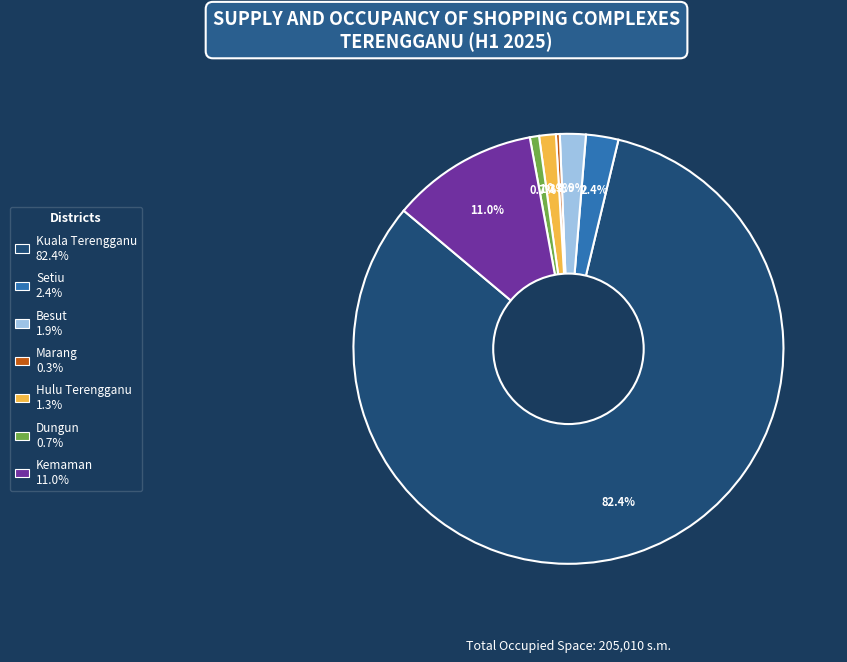

Do Dungun and Marang together represent more than half of the pie?

No